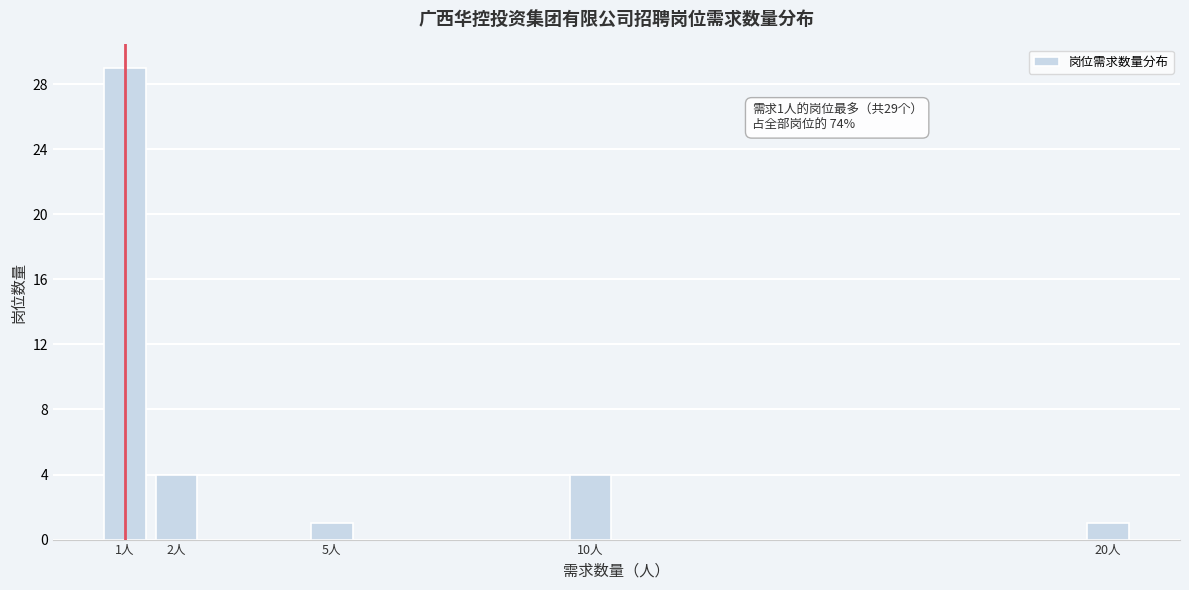

Reading left to right, transcribe all the data shown in this chart.

29	4	1	4	1